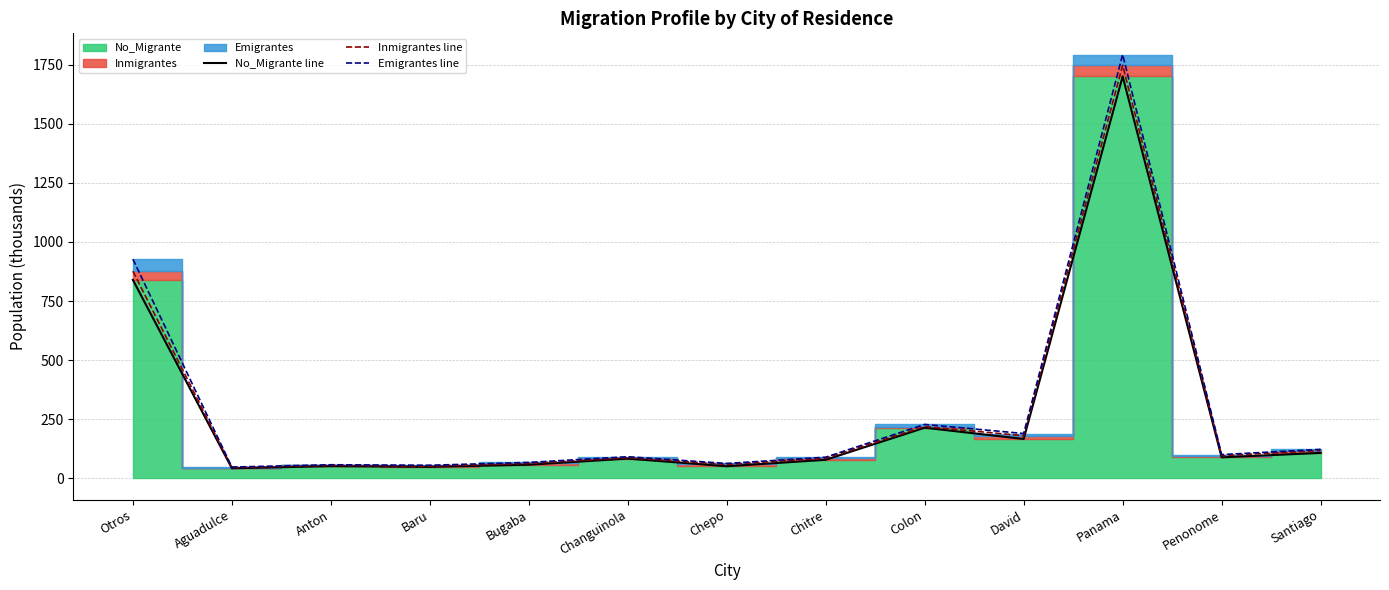

What is the difference between the Inmigrantes line values at Colon and Otros?

657.0